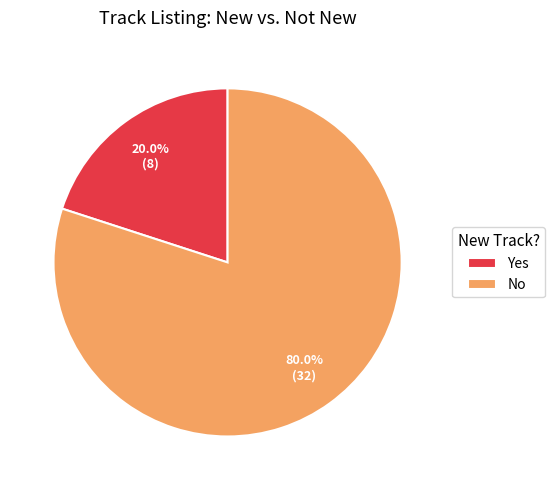

To the nearest percent, what percentage of the pie is Yes?

20%